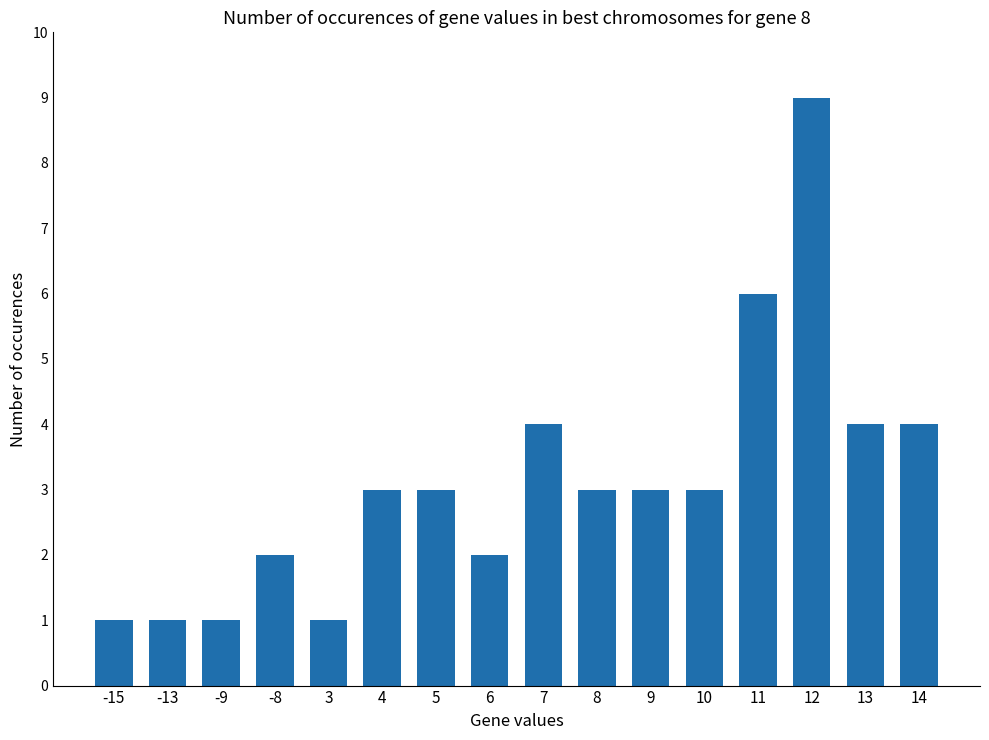

Are the bars grouped side by side (vs. stacked)?

No